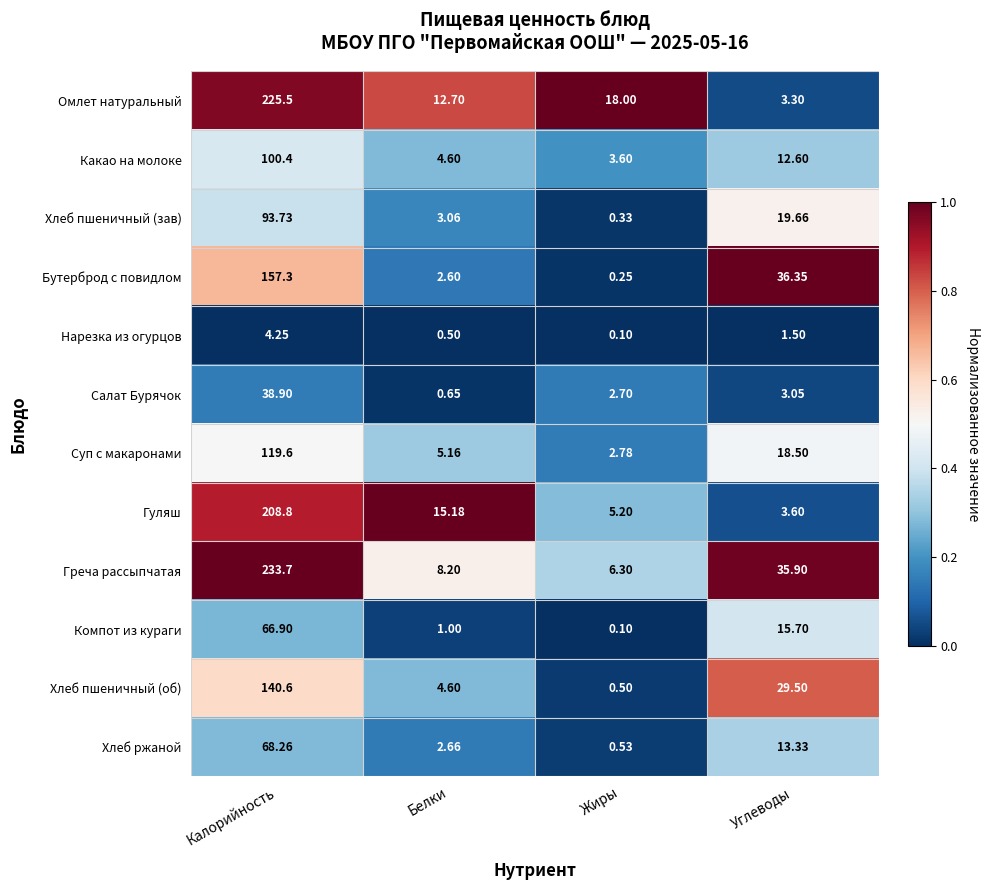

At which category is the sum across all series the highest?

Калорийность